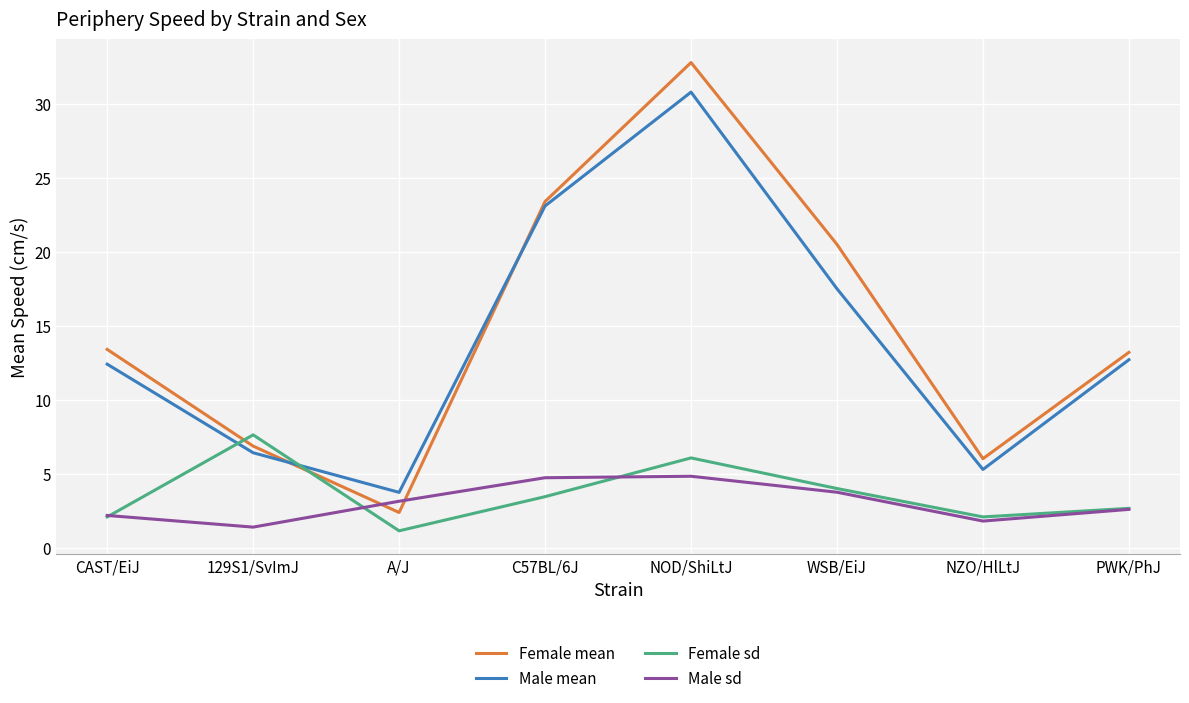

How many times do Female sd and Female mean cross each other?

2